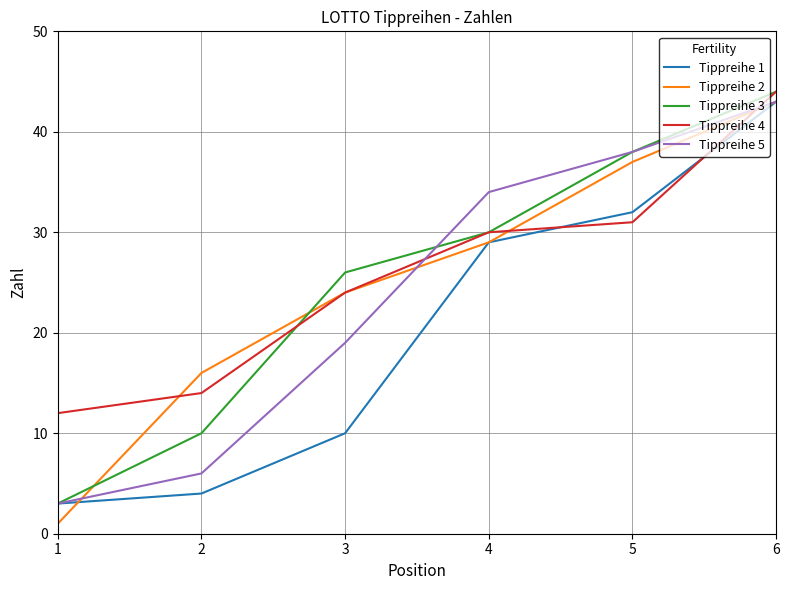

Reading left to right, extract all data points from this chart.

Tippreihe 1: 3	4	10	29	32	43
Tippreihe 2: 1	16	24	29	37	43
Tippreihe 3: 3	10	26	30	38	44
Tippreihe 4: 12	14	24	30	31	44
Tippreihe 5: 3	6	19	34	38	43